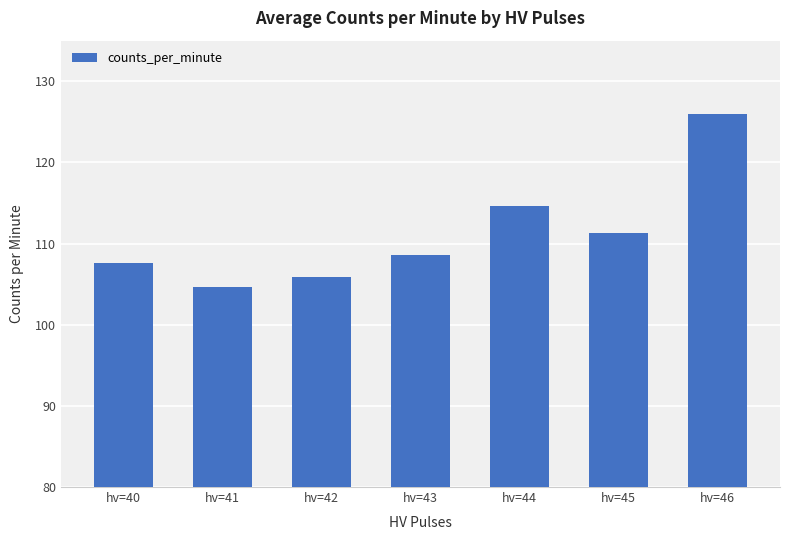

Reading left to right, extract all data points from this chart.

107.6	104.7	105.8	108.6	114.7	111.3	126.0